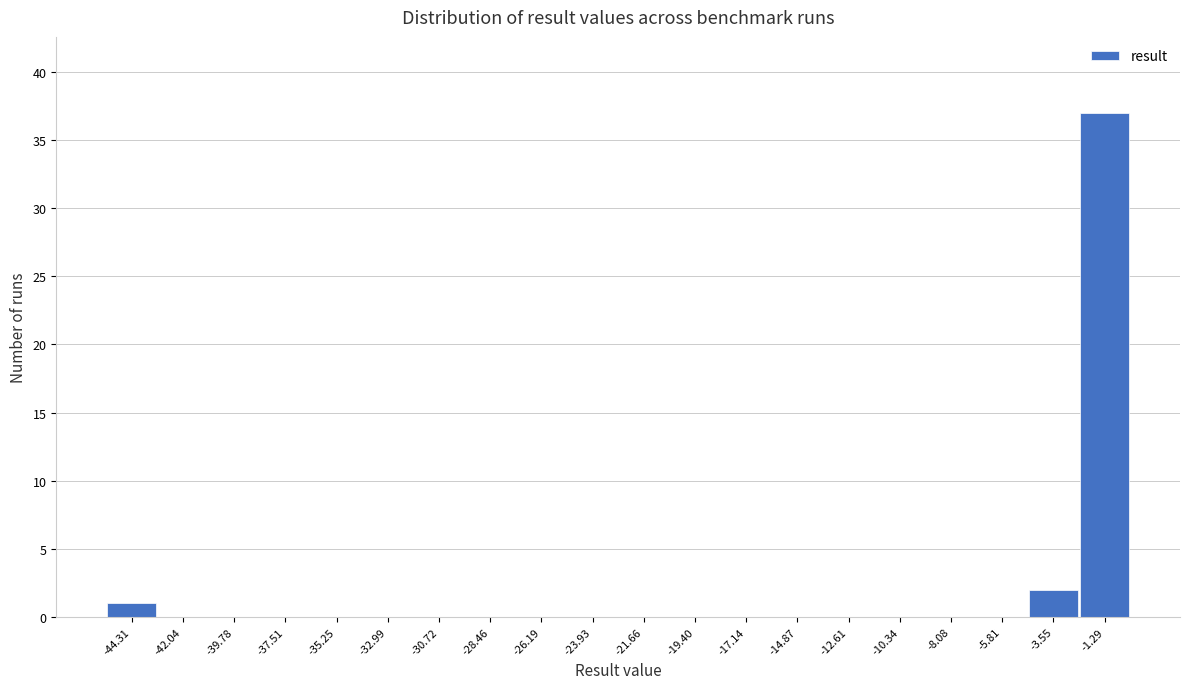

Reading left to right, transcribe all the data shown in this chart.

-44.31=1	-42.04=0	-39.78=0	-37.51=0	-35.25=0	-32.99=0	-30.72=0	-28.46=0	-26.19=0	-23.93=0	-21.66=0	-19.40=0	-17.14=0	-14.87=0	-12.61=0	-10.34=0	-8.08=0	-5.81=0	-3.55=2	-1.29=37